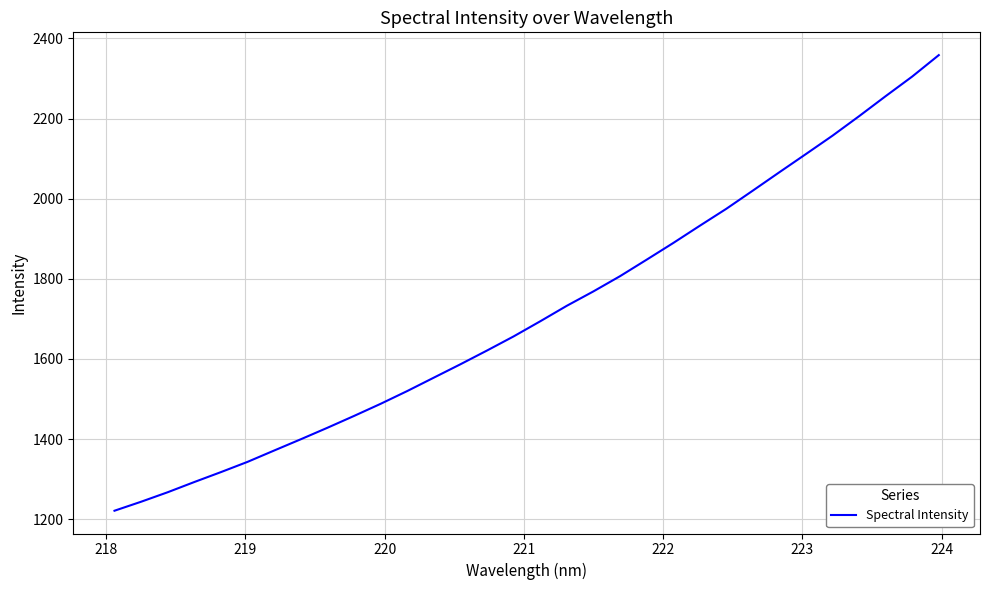

What is the difference between the maximum and minimum values?

1137.2